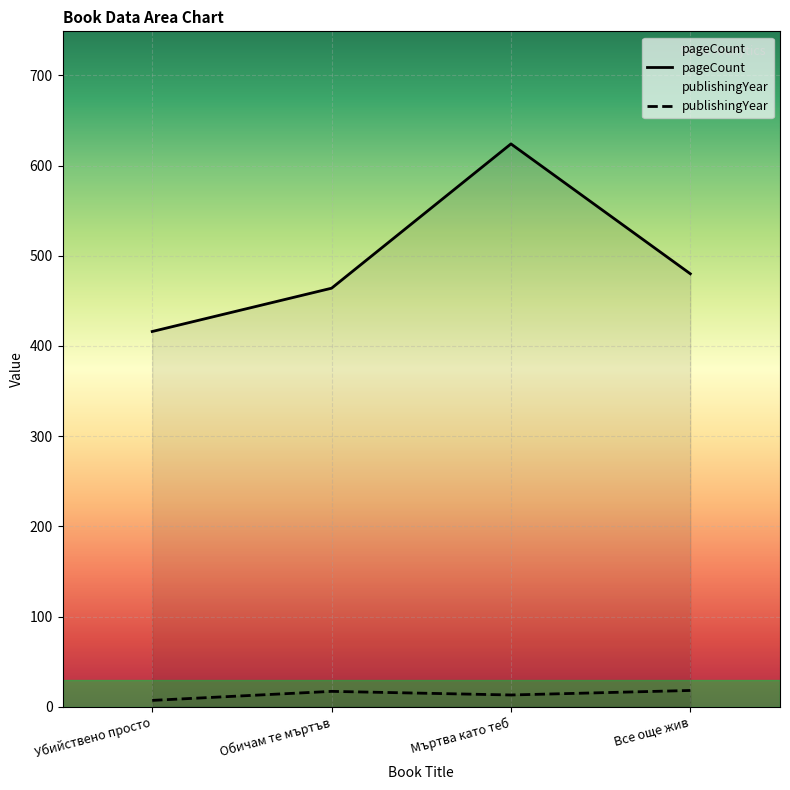

What is the sum of the publishingYear values at Обичам те мъртъв and Мъртва като теб?

30